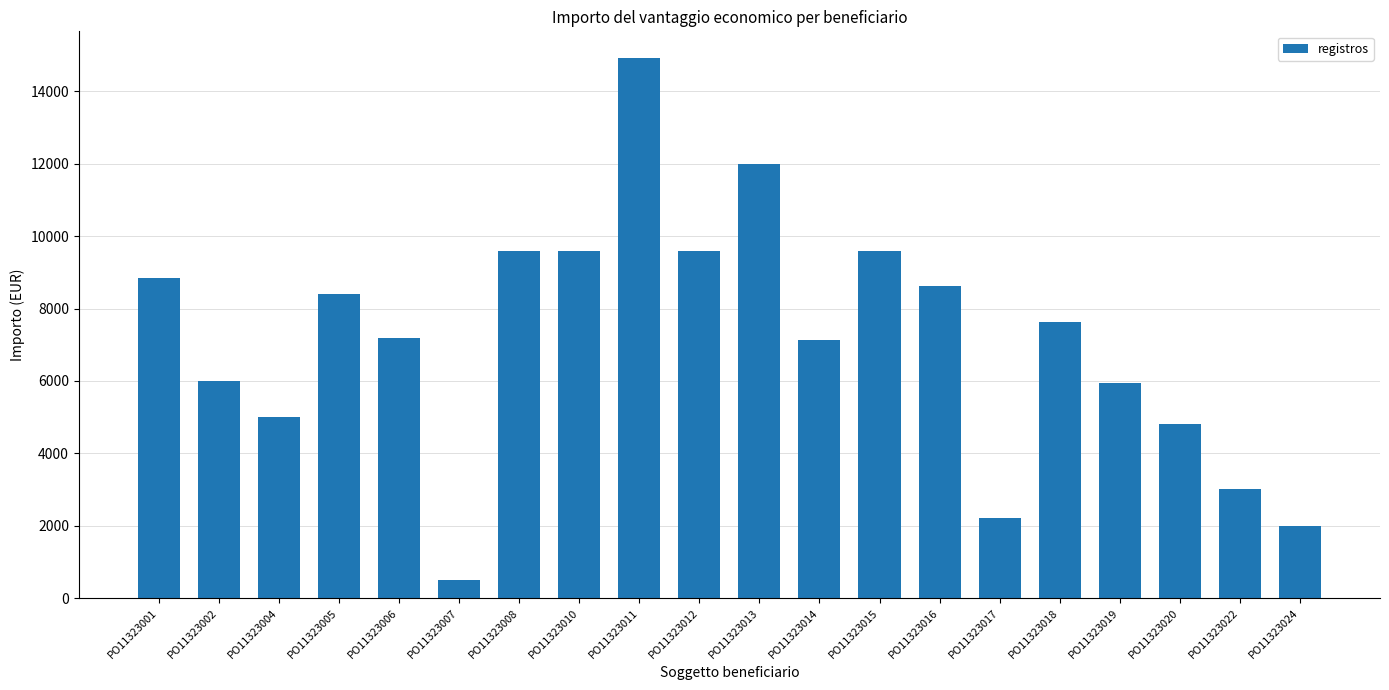

Where is the data nearest to the value 7707?

PO11323018